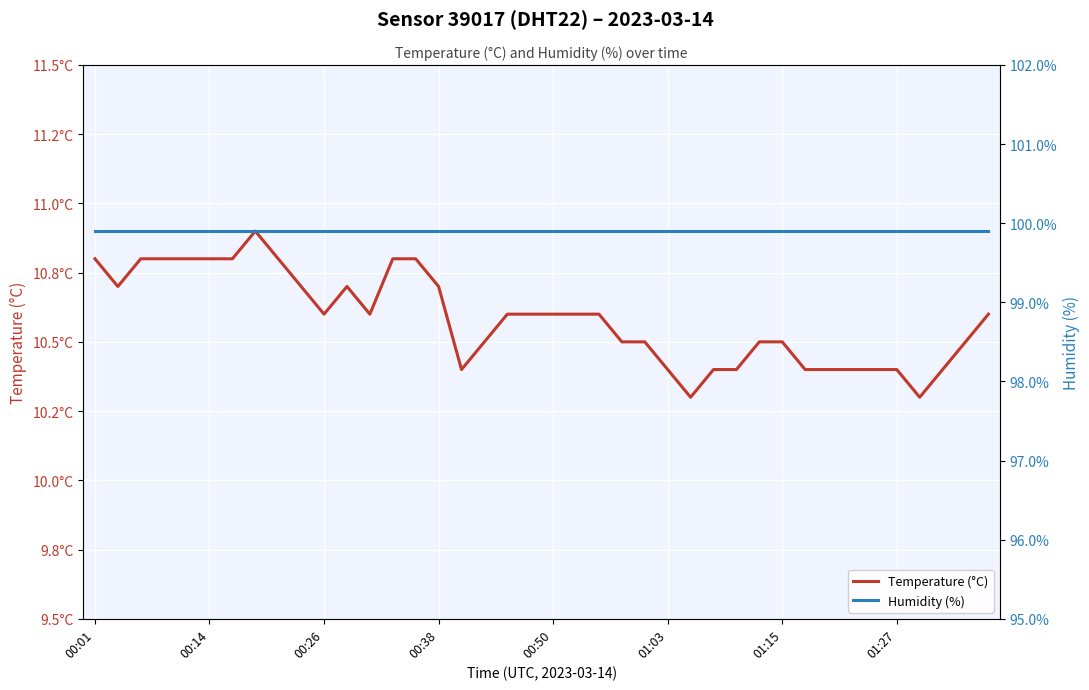

Between 00:14 and 13, which series saw the biggest shift?

Temperature (°C)